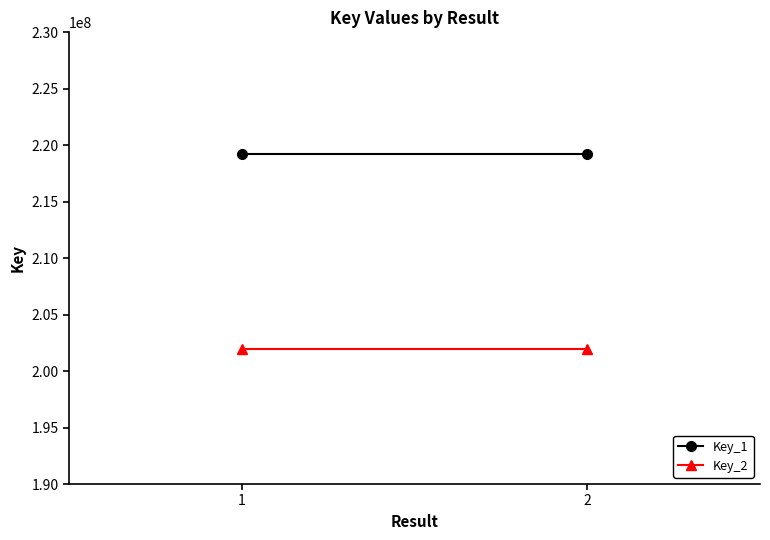

Which series has the largest total across all categories?

Key_1